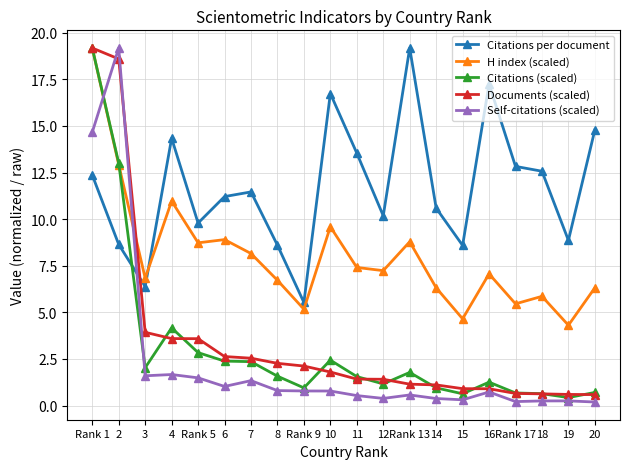

Is it true that Citations (scaled) equals 2.5 at 11?

False